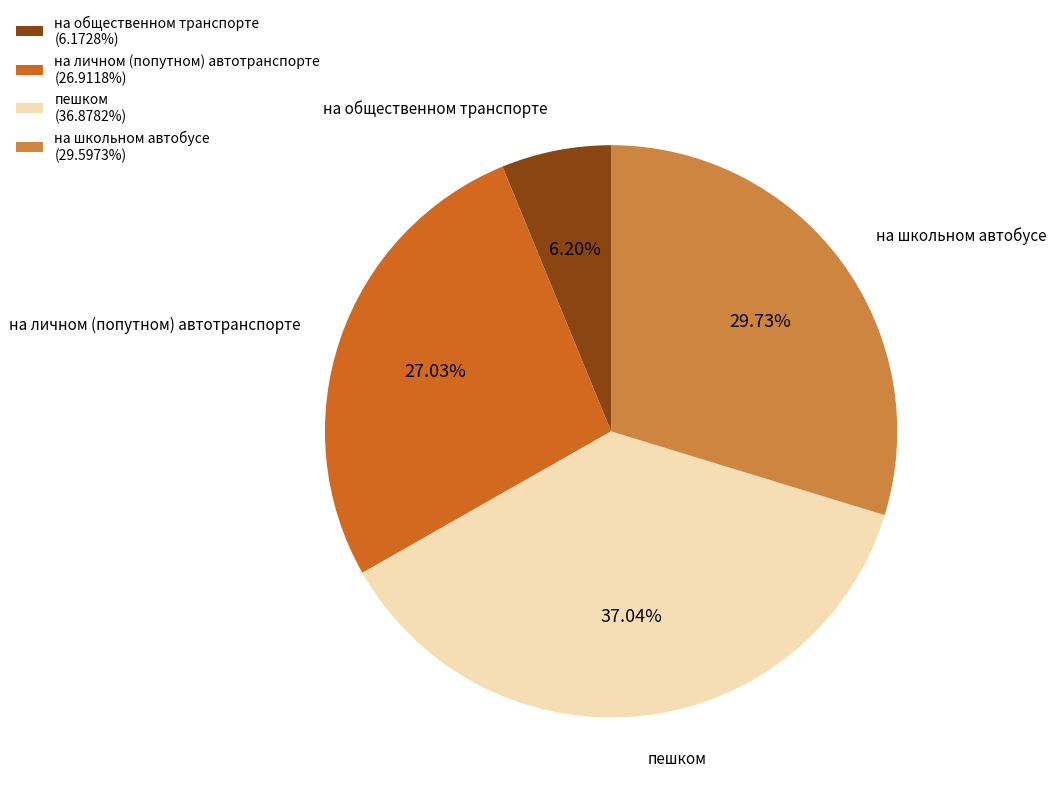

Does any single category account for the majority?

No